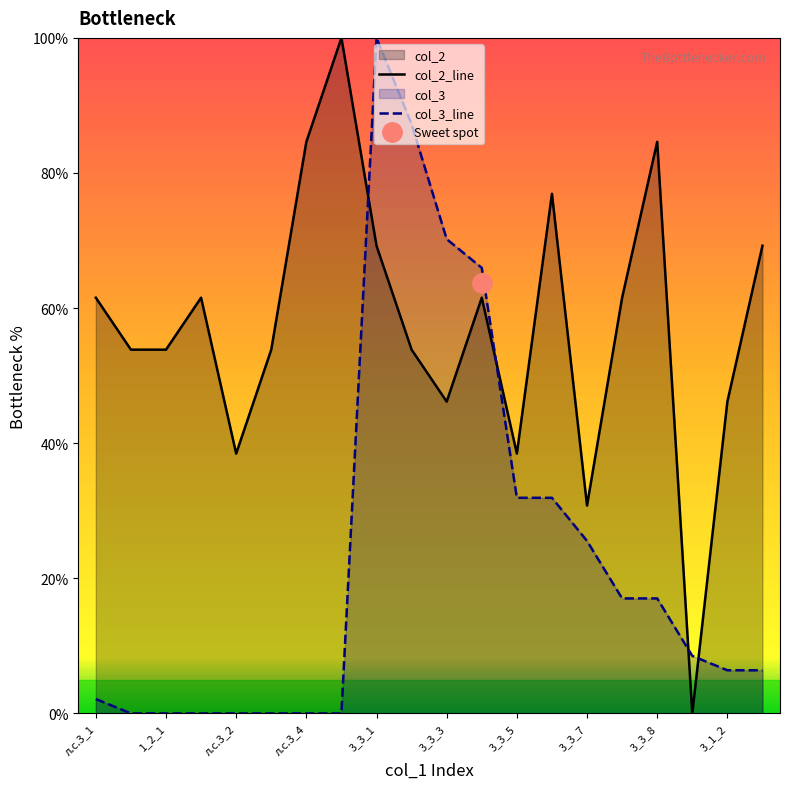

How many intersections are there between col_2_line and col_3_line?

4